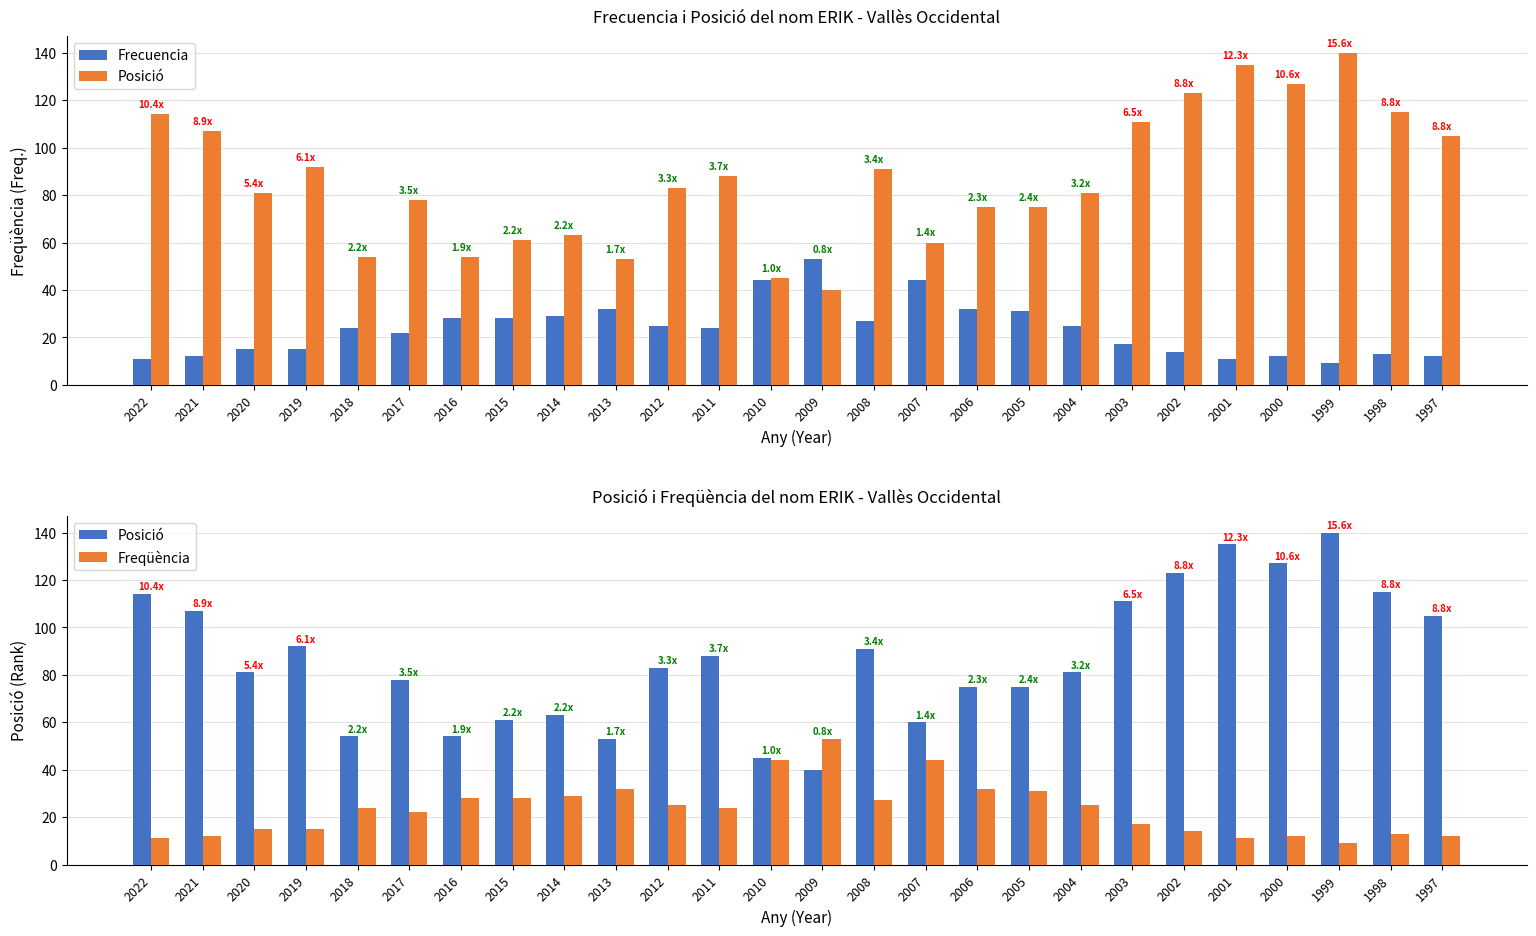

Between 2020 and 1997, which series saw the biggest shift?

Posició